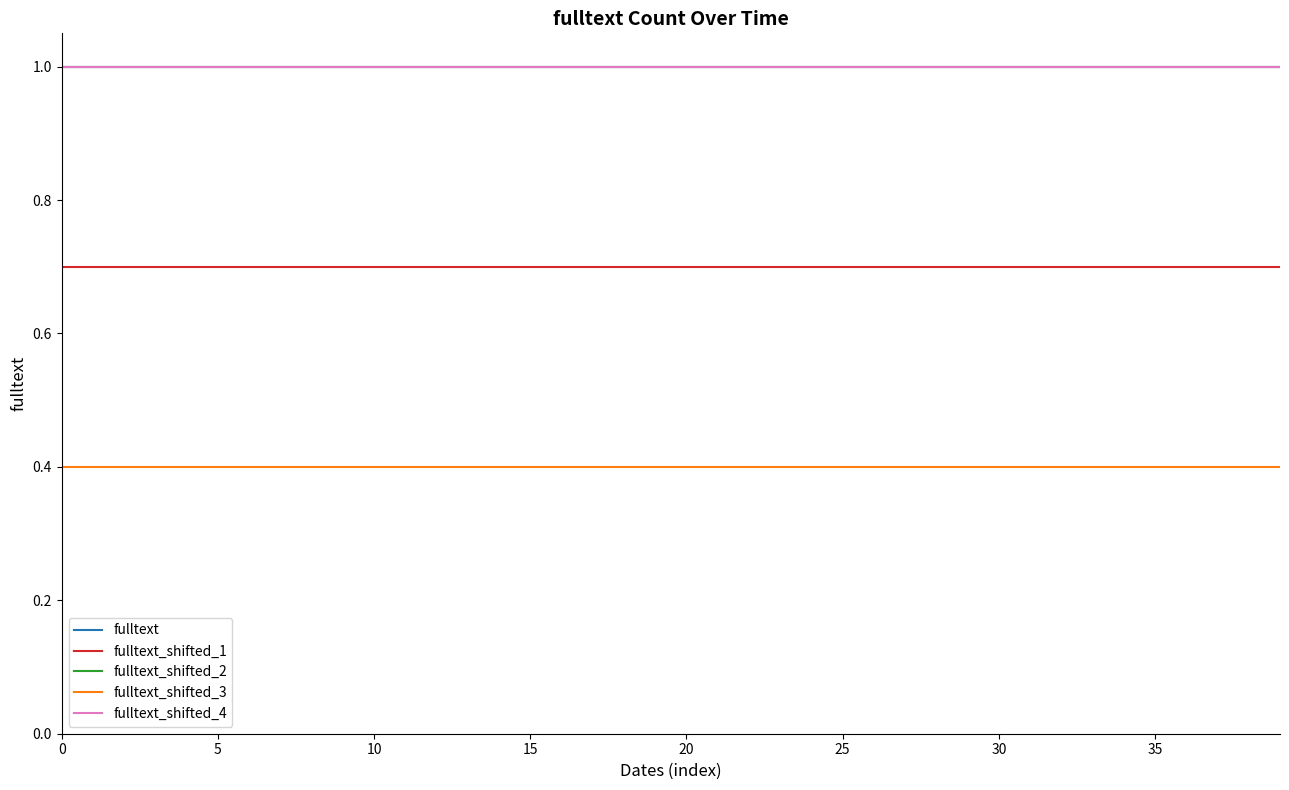

Reading right to left, list all the values displayed in this chart.

fulltext: 1.0	1.0	1.0	1.0	1.0	1.0	1.0	1.0	1.0	1.0	1.0	1.0	1.0	1.0	1.0	1.0	1.0	1.0	1.0	1.0	1.0	1.0	1.0	1.0	1.0	1.0	1.0	1.0	1.0	1.0	1.0	1.0	1.0	1.0	1.0	1.0	1.0	1.0	1.0	1.0
fulltext_shifted_1: 0.7	0.7	0.7	0.7	0.7	0.7	0.7	0.7	0.7	0.7	0.7	0.7	0.7	0.7	0.7	0.7	0.7	0.7	0.7	0.7	0.7	0.7	0.7	0.7	0.7	0.7	0.7	0.7	0.7	0.7	0.7	0.7	0.7	0.7	0.7	0.7	0.7	0.7	0.7	0.7
fulltext_shifted_2: 1.0	1.0	1.0	1.0	1.0	1.0	1.0	1.0	1.0	1.0	1.0	1.0	1.0	1.0	1.0	1.0	1.0	1.0	1.0	1.0	1.0	1.0	1.0	1.0	1.0	1.0	1.0	1.0	1.0	1.0	1.0	1.0	1.0	1.0	1.0	1.0	1.0	1.0	1.0	1.0
fulltext_shifted_3: 0.4	0.4	0.4	0.4	0.4	0.4	0.4	0.4	0.4	0.4	0.4	0.4	0.4	0.4	0.4	0.4	0.4	0.4	0.4	0.4	0.4	0.4	0.4	0.4	0.4	0.4	0.4	0.4	0.4	0.4	0.4	0.4	0.4	0.4	0.4	0.4	0.4	0.4	0.4	0.4
fulltext_shifted_4: 1.0	1.0	1.0	1.0	1.0	1.0	1.0	1.0	1.0	1.0	1.0	1.0	1.0	1.0	1.0	1.0	1.0	1.0	1.0	1.0	1.0	1.0	1.0	1.0	1.0	1.0	1.0	1.0	1.0	1.0	1.0	1.0	1.0	1.0	1.0	1.0	1.0	1.0	1.0	1.0